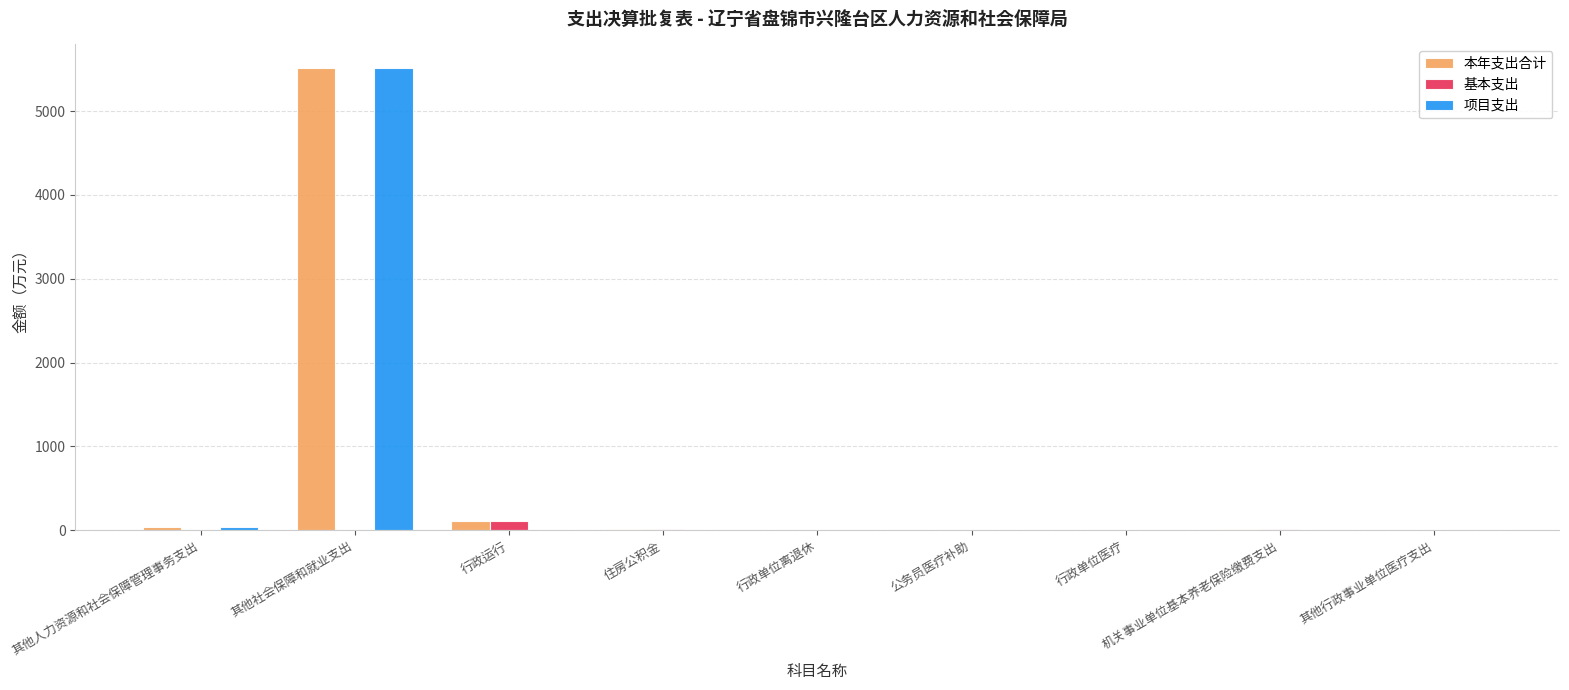

True or false: 项目支出 has a value of 0.0 at 其他行政事业单位医疗支出.

True